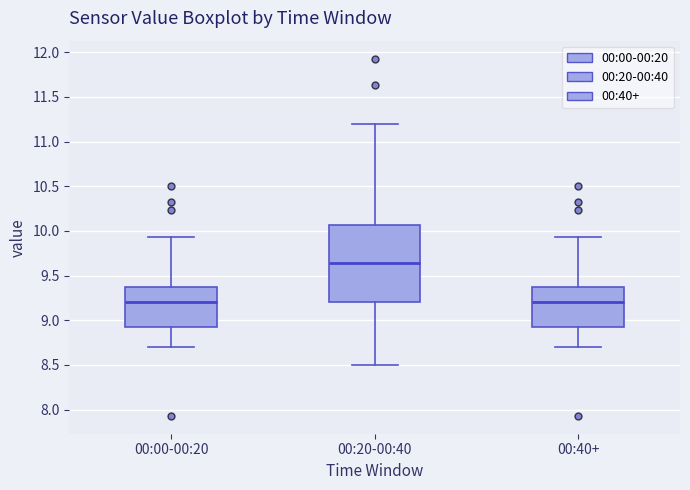

Where does the upper whisker of the box for 00:20-00:40 end on the y-axis? The values are not printed on the chart, so give them approximately, as read against the axis.

11.20